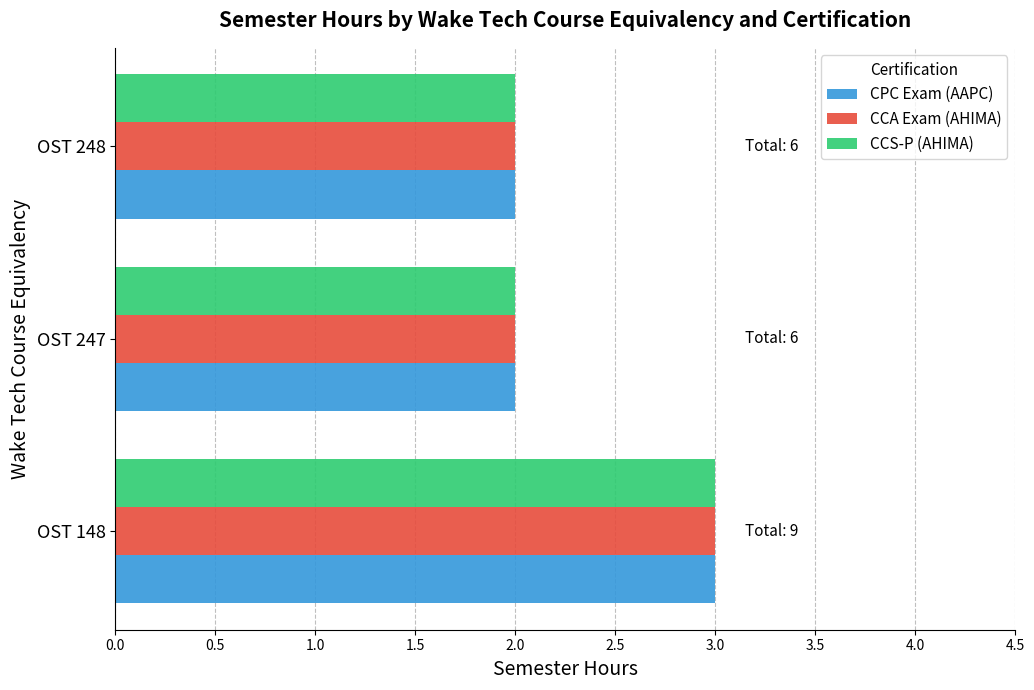

What is the difference between the maximum and second lowest values in the CPC Exam (AAPC) series?

1